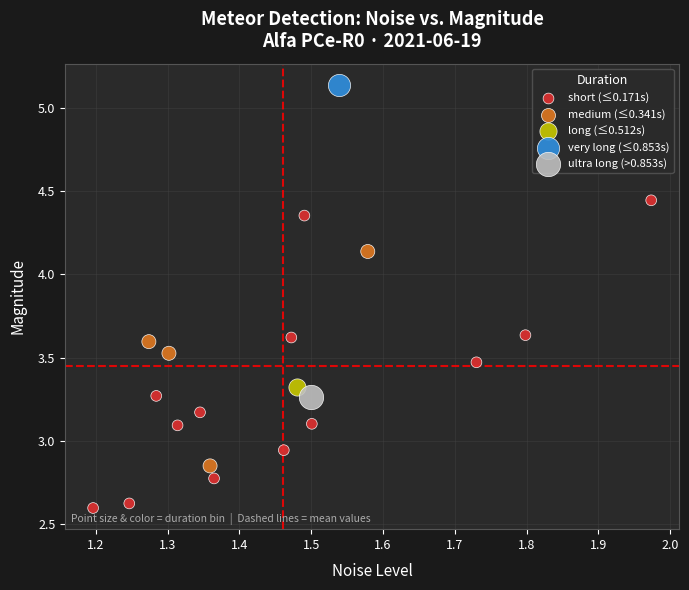

What are all the series names shown in the legend?

short (≤0.171s), medium (≤0.341s), long (≤0.512s), very long (≤0.853s), ultra long (>0.853s)